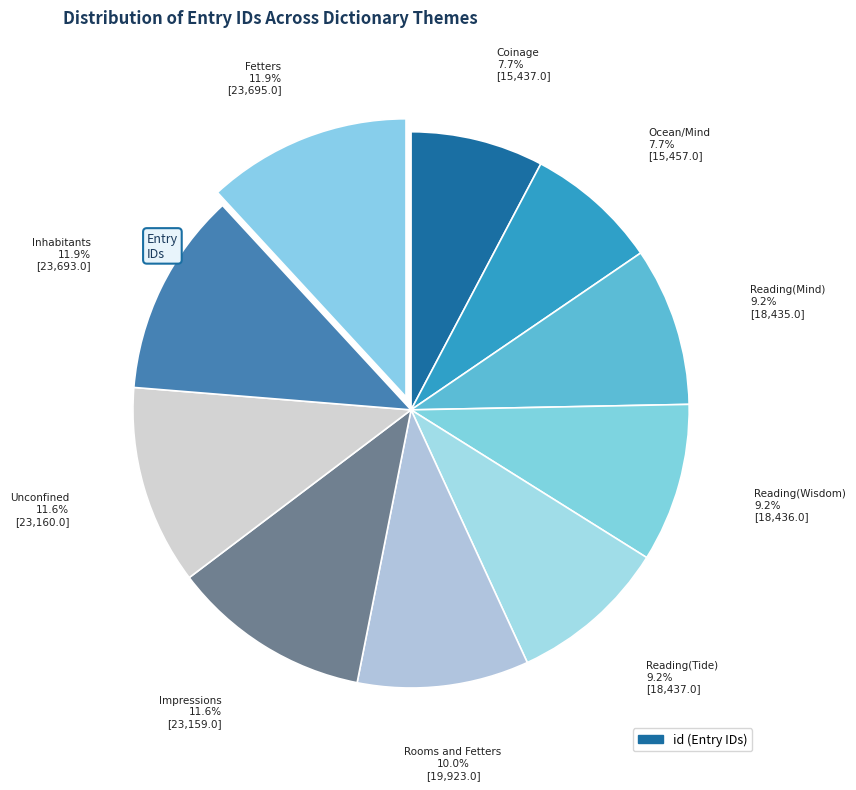

Rank the categories by value from lowest to highest.

Coinage, Ocean/Mind, Reading(Mind), Reading(Wisdom), Reading(Tide), Rooms and Fetters, Impressions, Unconfined, Inhabitants, Fetters